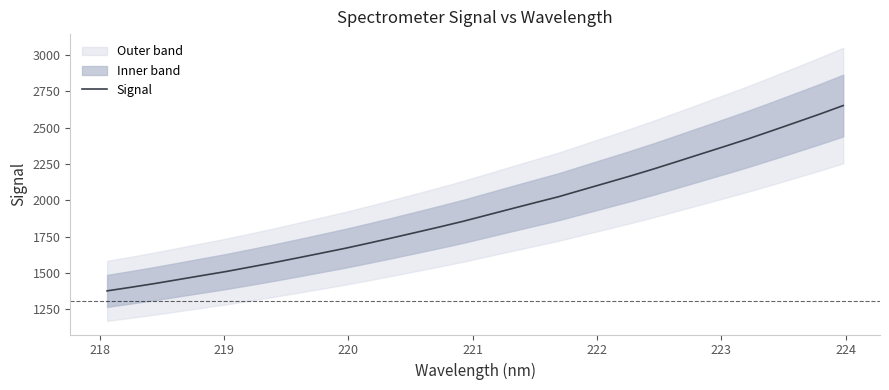

How many lines are shown in the chart?

1